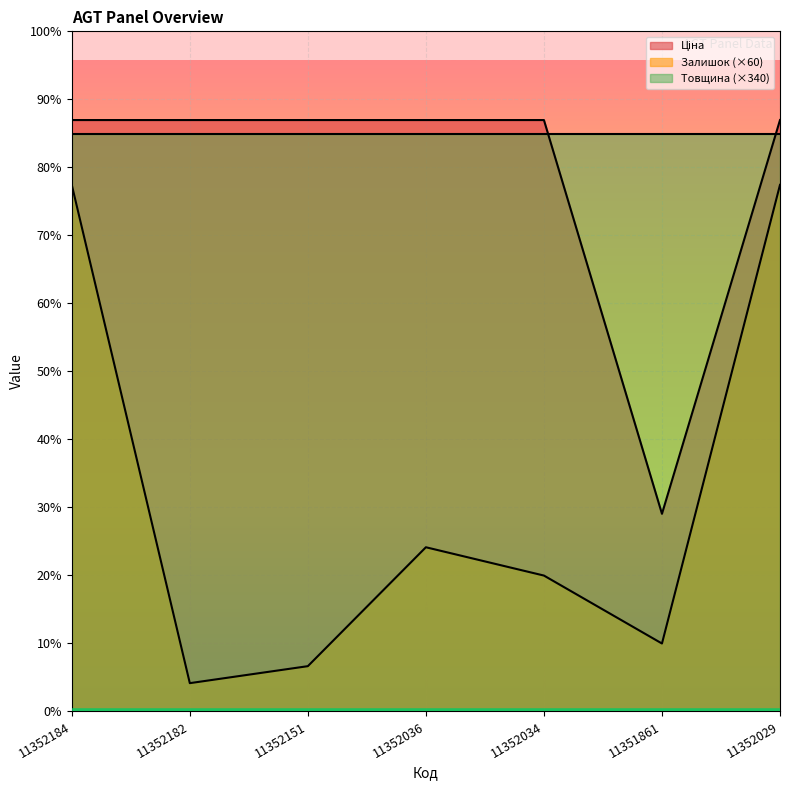

At which label does Залишок first exceed 1440?

11352184